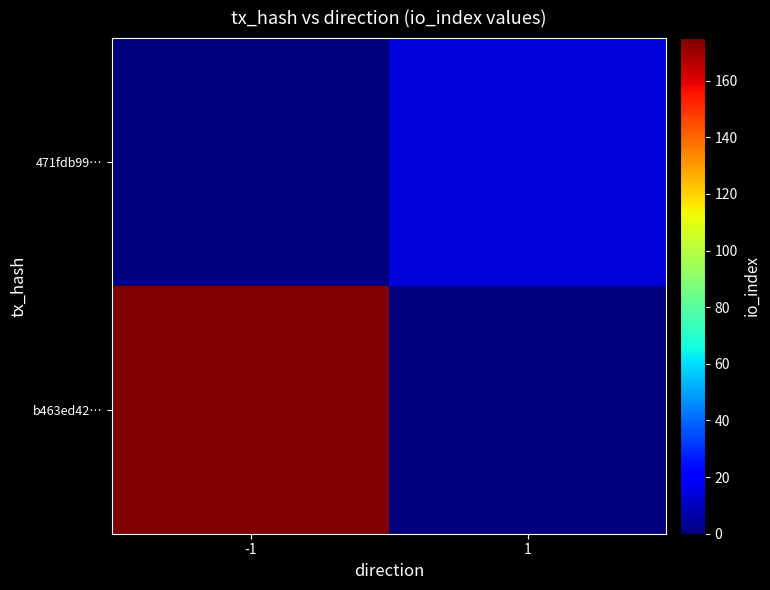

How many data points does each series have?

2